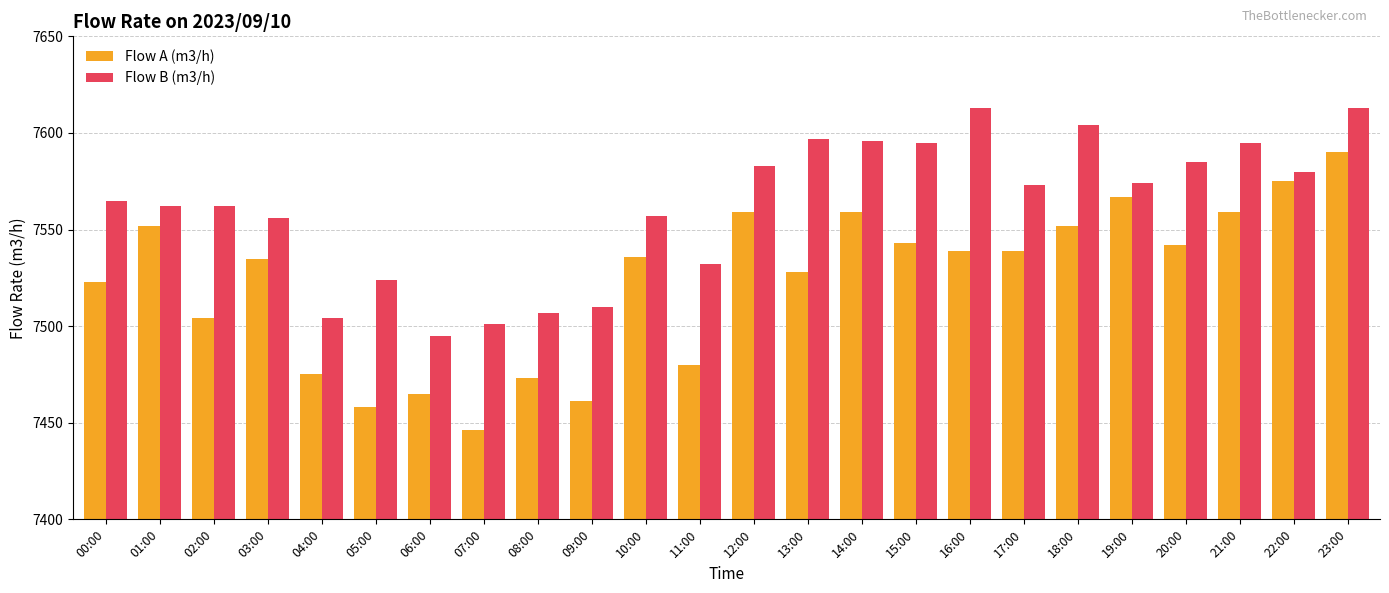

Reading left to right, what are all the values shown in this chart?

Flow A (m3/h): 7523	7552	7504	7535	7475	7458	7465	7446	7473	7461	7536	7480	7559	7528	7559	7543	7539	7539	7552	7567	7542	7559	7575	7590
Flow B (m3/h): 7565	7562	7562	7556	7504	7524	7495	7501	7507	7510	7557	7532	7583	7597	7596	7595	7613	7573	7604	7574	7585	7595	7580	7613